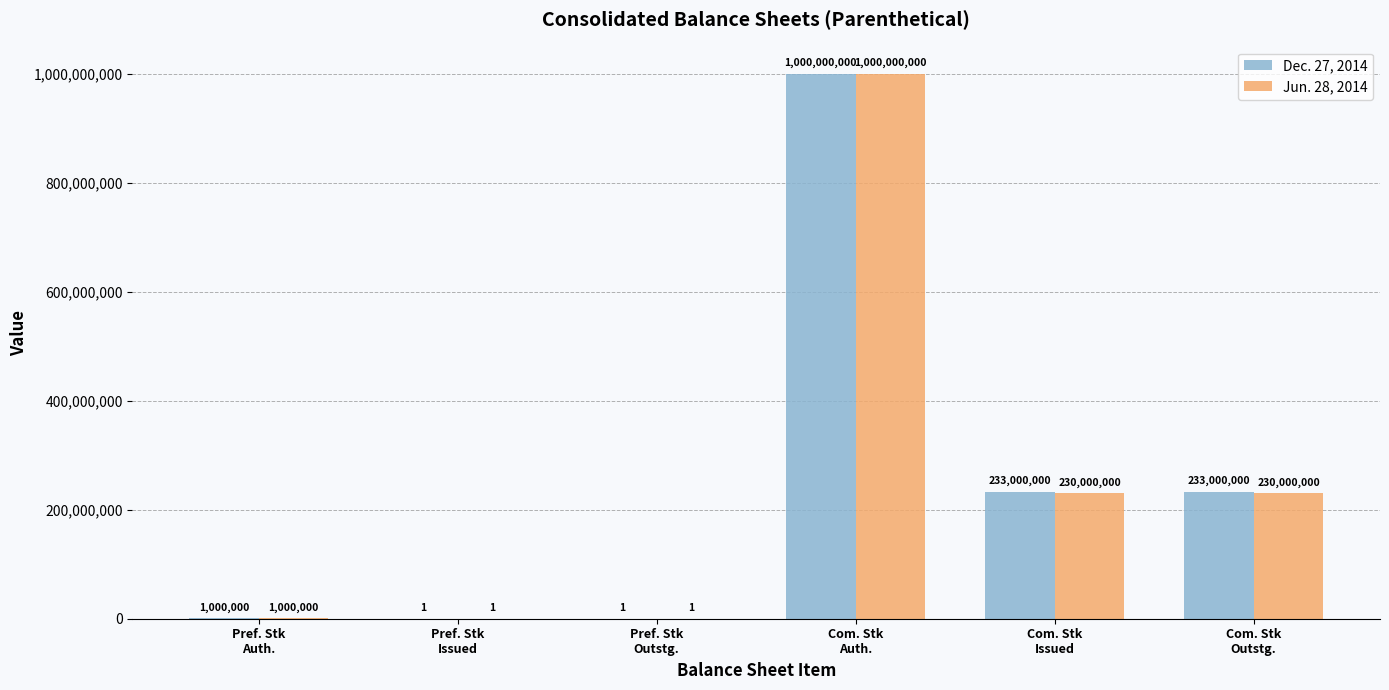

What is the average value of the Jun. 28, 2014 series?

243500000